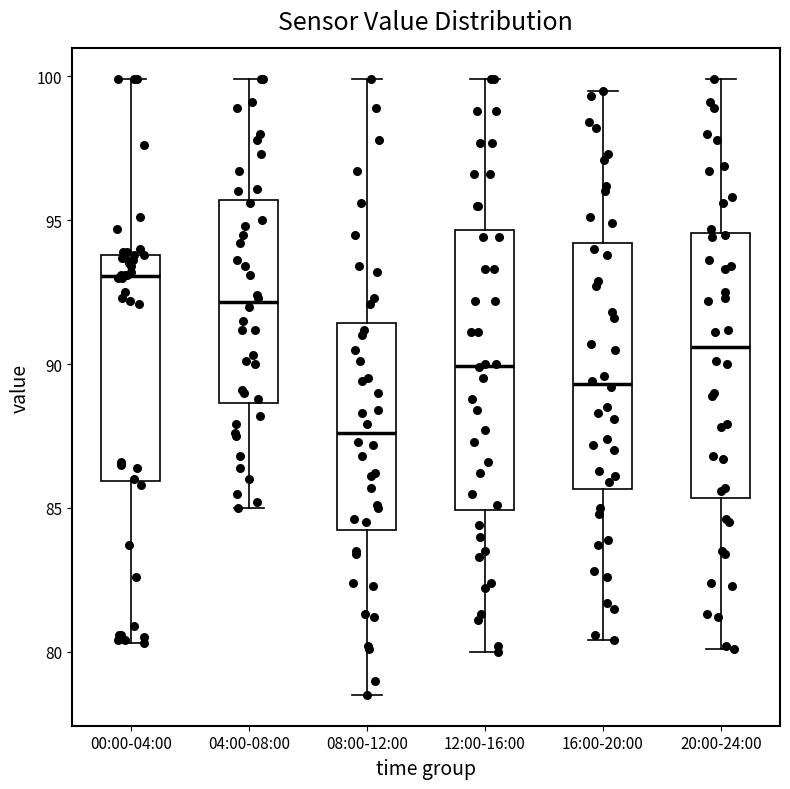

Reading left to right, transcribe this box plot: for each box, give where its median line is, the range the box spans, and where its two whiskers end, as read against the y-axis. The values are not printed on the chart, so give them approximately, as read against the axis.

00:00-04:00: median 93.0, box 86.0 to 94.0, whiskers 80.5 to 100.0
04:00-08:00: median 92.0, box 88.5 to 95.5, whiskers 85.0 to 100.0
08:00-12:00: median 87.5, box 84.5 to 91.5, whiskers 78.5 to 100.0
12:00-16:00: median 90.0, box 85.0 to 94.5, whiskers 80.0 to 100.0
16:00-20:00: median 89.5, box 85.5 to 94.0, whiskers 80.5 to 99.5
20:00-24:00: median 90.5, box 85.5 to 94.5, whiskers 80.0 to 100.0